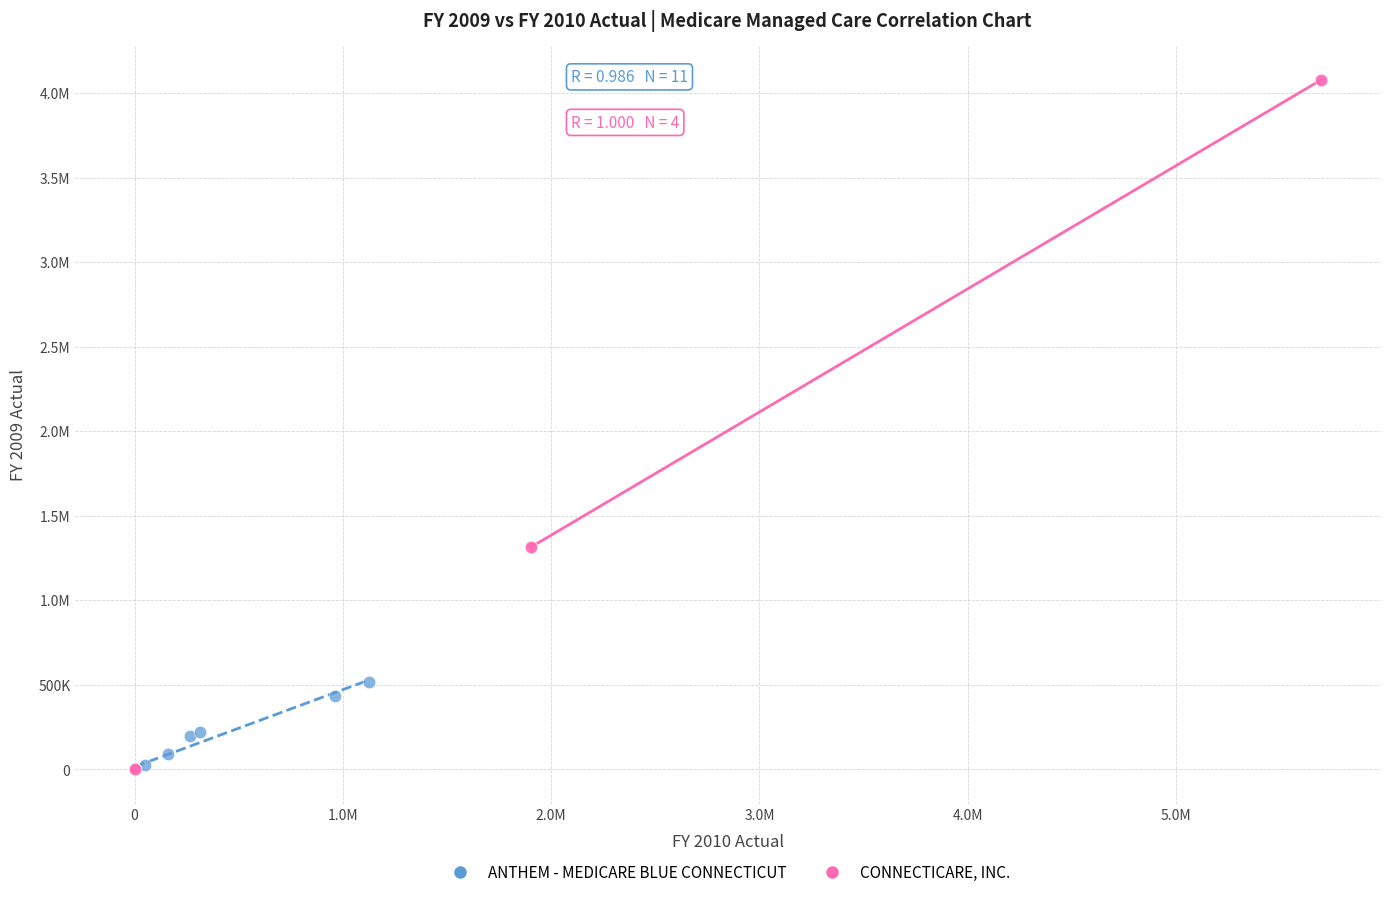

What are all the series names shown in the legend?

ANTHEM - MEDICARE BLUE CONNECTICUT, CONNECTICARE, INC.